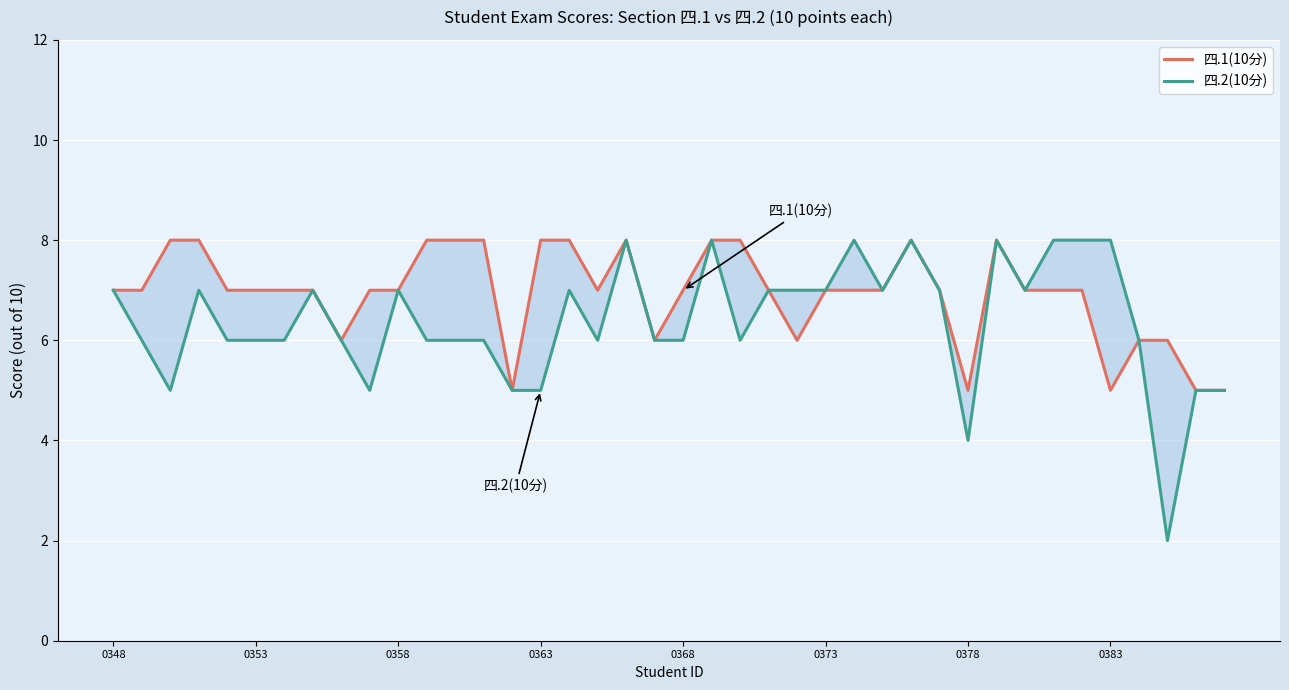

True or false: 四.1(10分) and 四.2(10分) cross at least once.

False